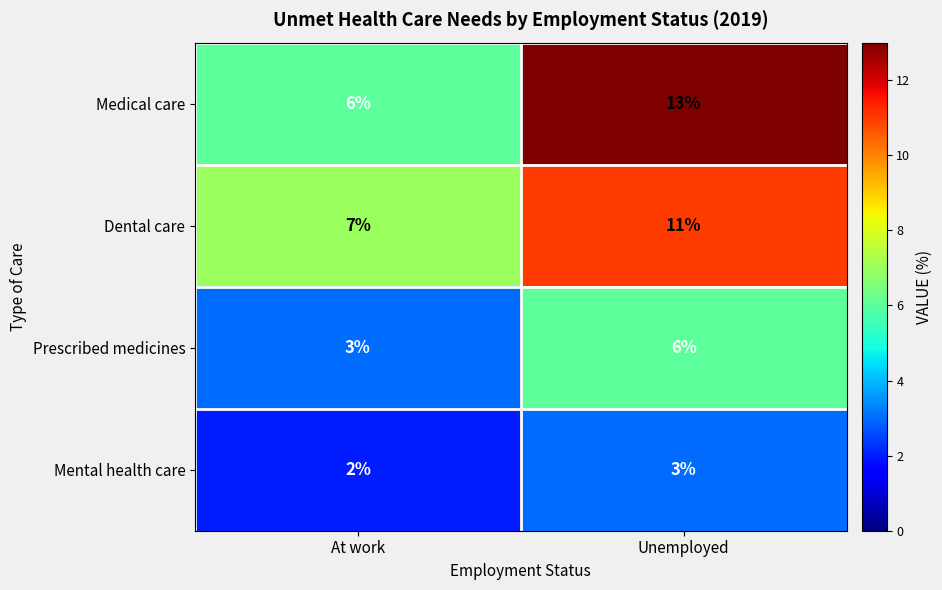

At which category is the sum across all series the highest?

Unemployed